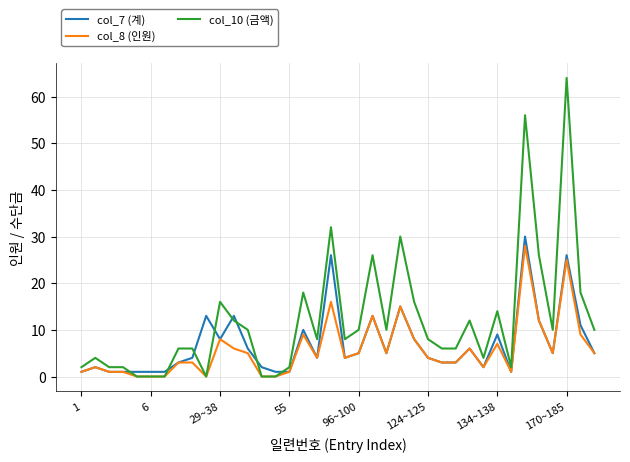

List the series in order of their peak value, highest first.

col_10 (금액), col_7 (계), col_8 (인원)